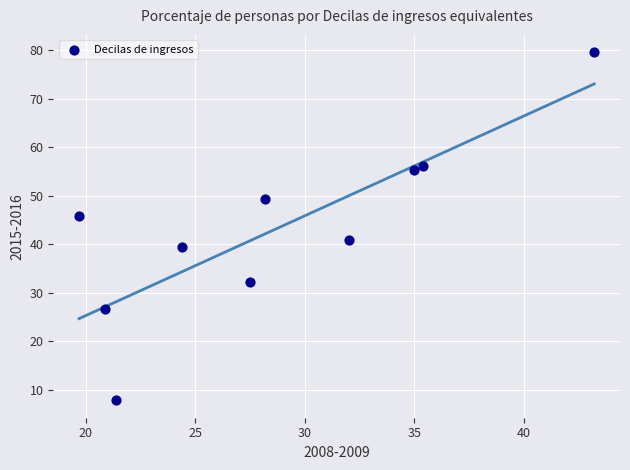

What is the average X value?

28.8